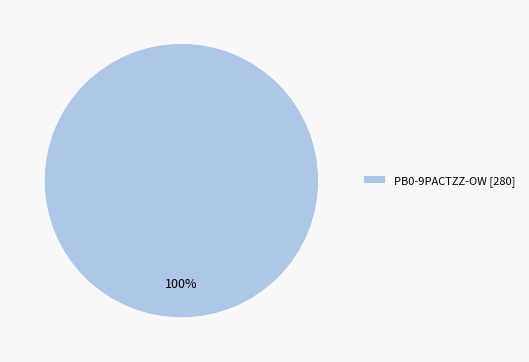

Rank the categories by value from lowest to highest.

PB0-9PACTZZ-OW [280]